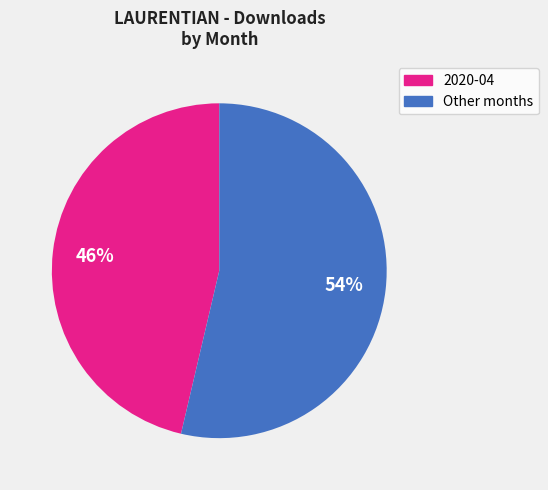

To the nearest percent, what is the average slice percentage?

50%